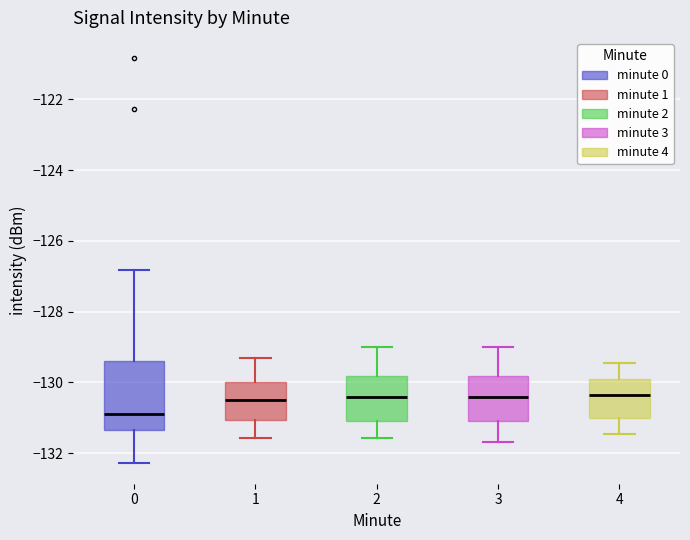

Reading left to right, read every box against the y-axis: the position of its median line, the range the box covers, and the ends of its whiskers. The values are not printed on the chart, so give them approximately, as read against the axis.

0: median -131.0, box -131.4 to -129.4, whiskers -132.2 to -126.8
1: median -130.4, box -131.0 to -130.0, whiskers -131.6 to -129.4
2: median -130.4, box -131.0 to -129.8, whiskers -131.6 to -129.0
3: median -130.4, box -131.0 to -129.8, whiskers -131.6 to -129.0
4: median -130.4, box -131.0 to -130.0, whiskers -131.4 to -129.4